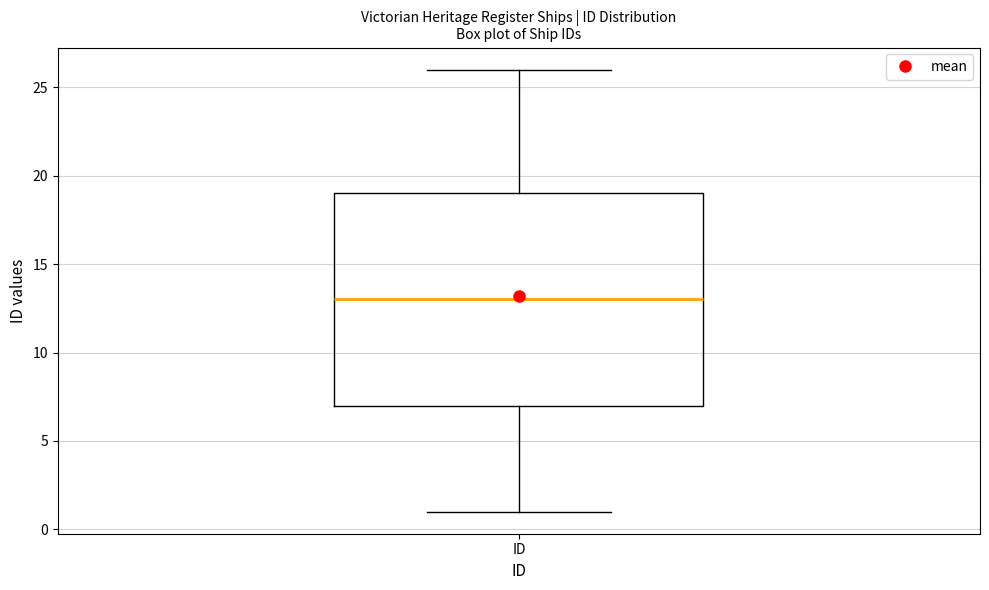

Where is the lower edge of the box for ID on the y-axis? The values are not printed on the chart, so give them approximately, as read against the axis.

7